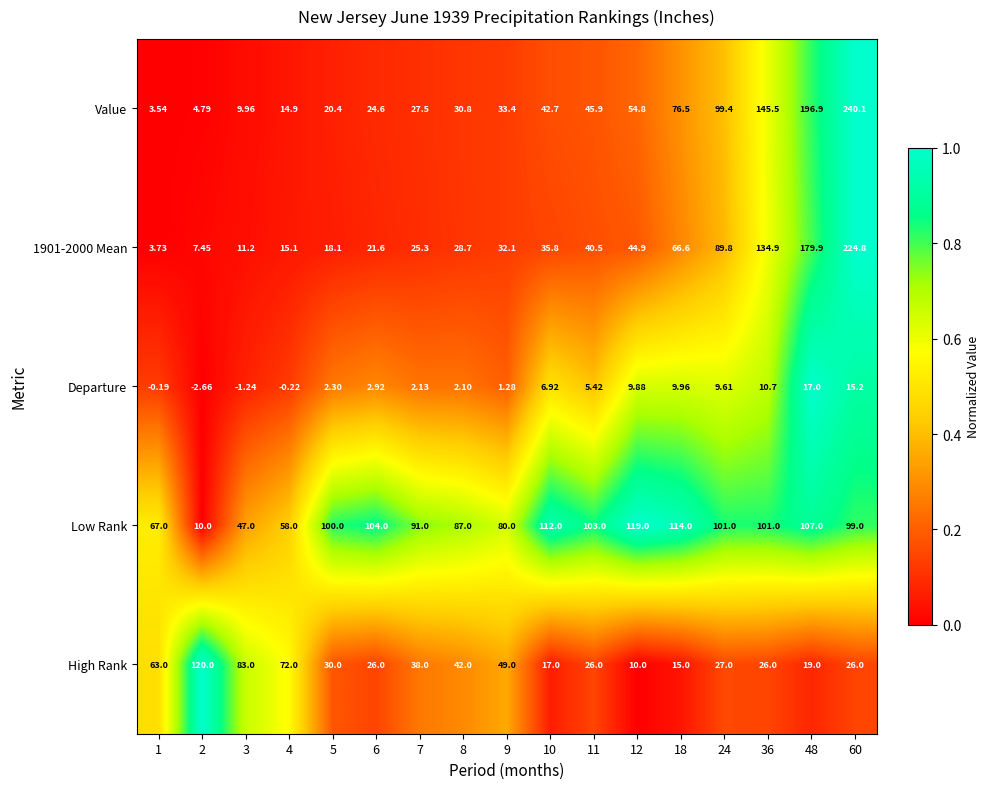

What is the total value across all series at 2?

139.6